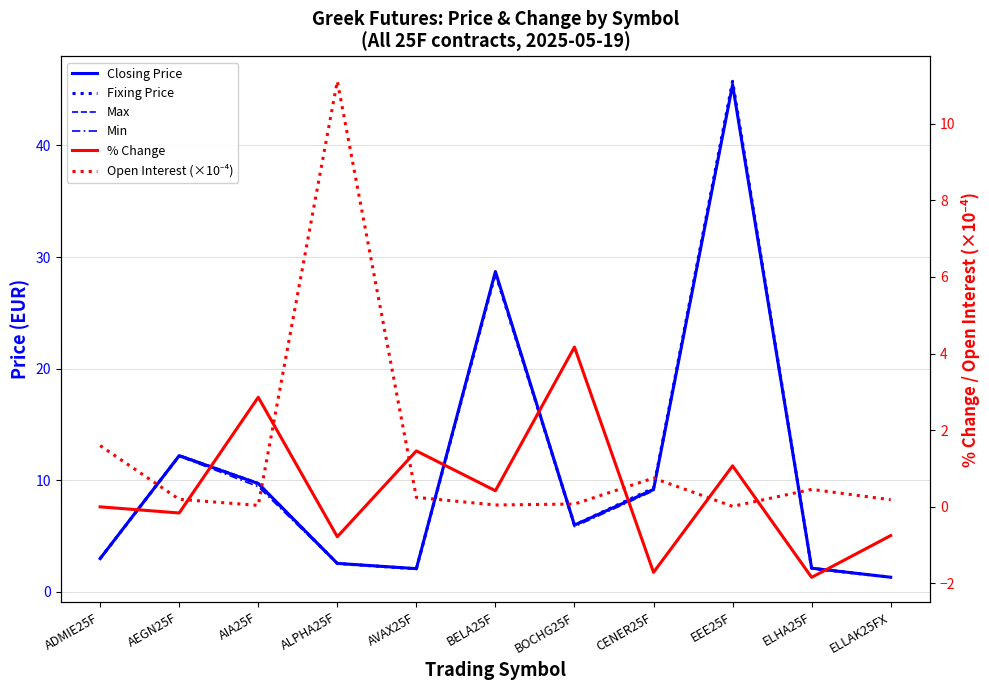

True or false: % Change and Closing Price intersect in this chart.

False